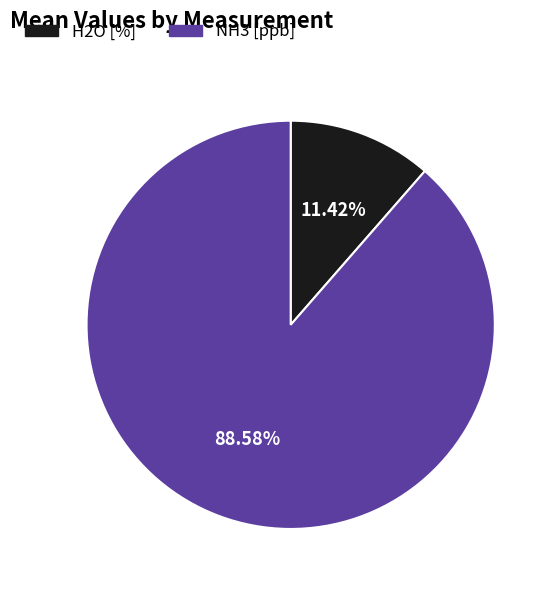

What percentage is NOT represented by NH3 [ppb]?

11.4%